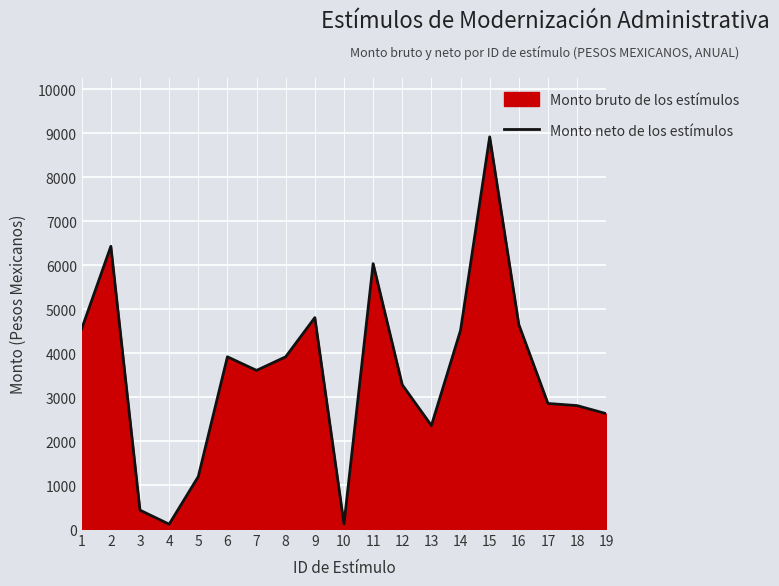

What is the difference between the values at 12 and 19?

655.9